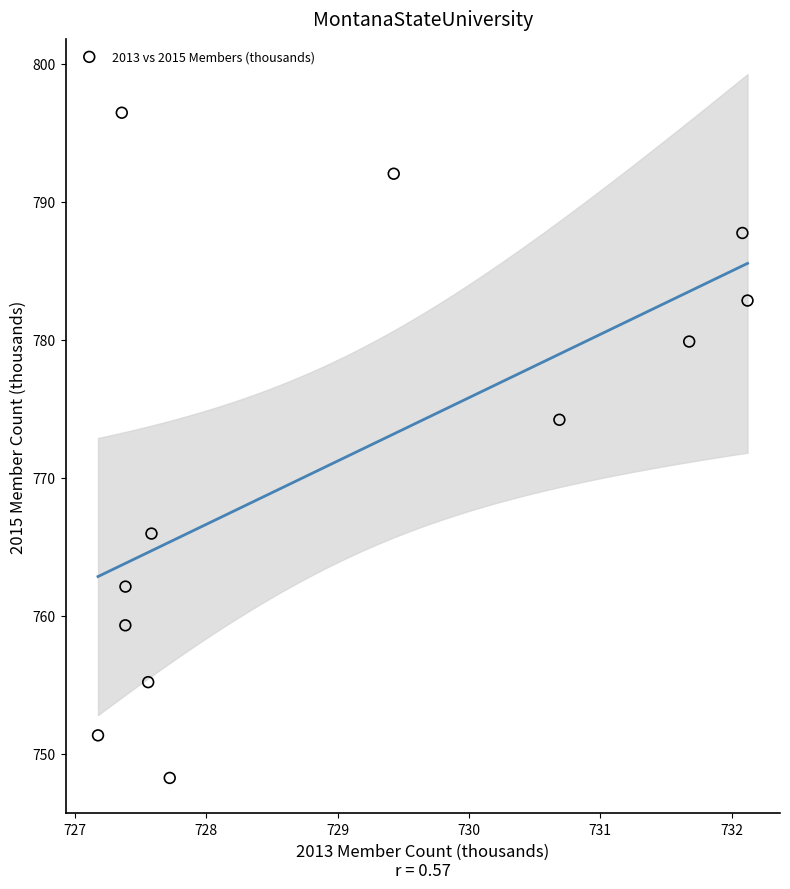

What Y value in the scatter plot is closest to 772?

774.2